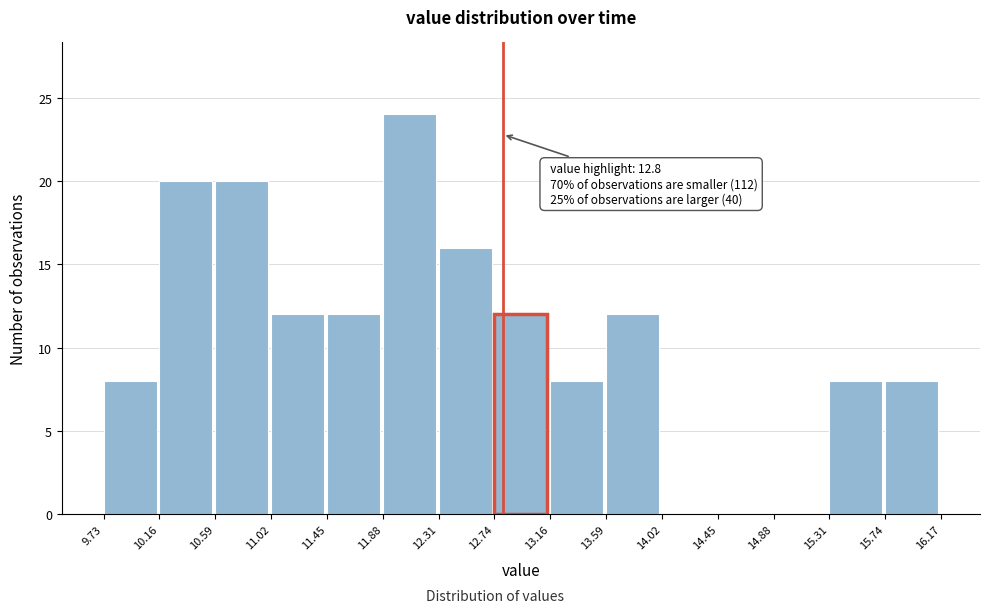

Over which range of the x-axis is the bar tallest?

11.88 to 12.31